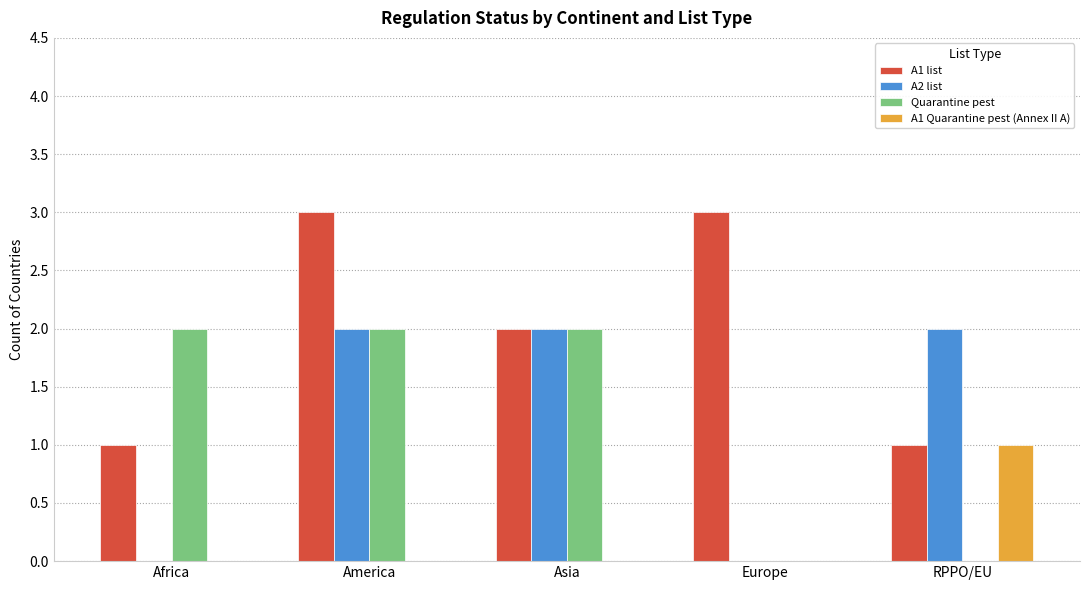

What is the average value of the A2 list series?

1